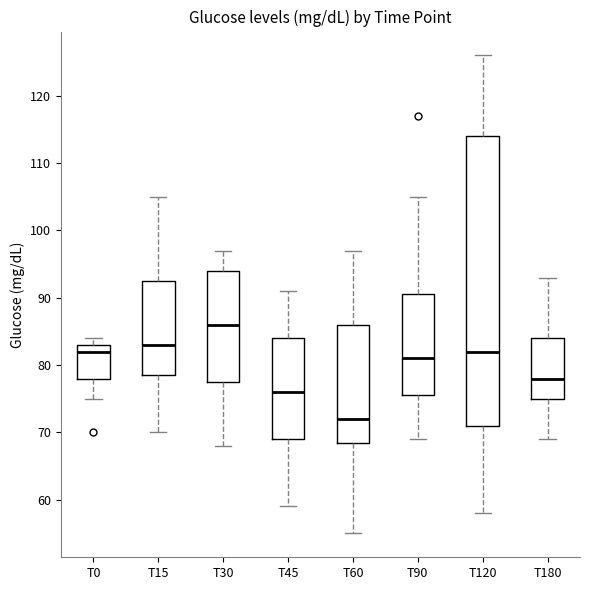

Where does the upper whisker of the box for T15 end on the y-axis? The values are not printed on the chart, so give them approximately, as read against the axis.

105